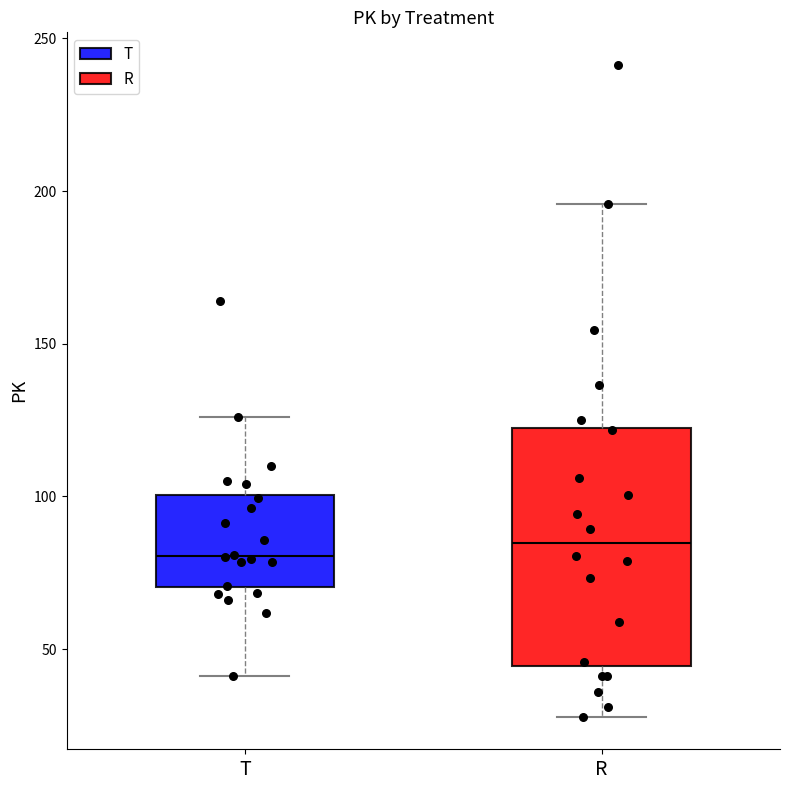

Reading left to right, read every box against the y-axis: the position of its median line, the range the box covers, and the ends of its whiskers. The values are not printed on the chart, so give them approximately, as read against the axis.

T: median 80, box 70 to 100, whiskers 40 to 125
R: median 85, box 45 to 125, whiskers 30 to 195